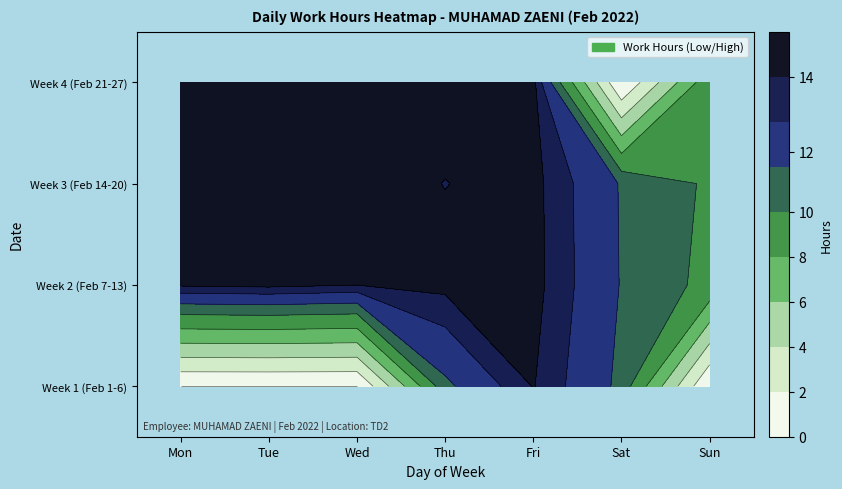

The value of 27 at 6 is 0.0. True or false?

True